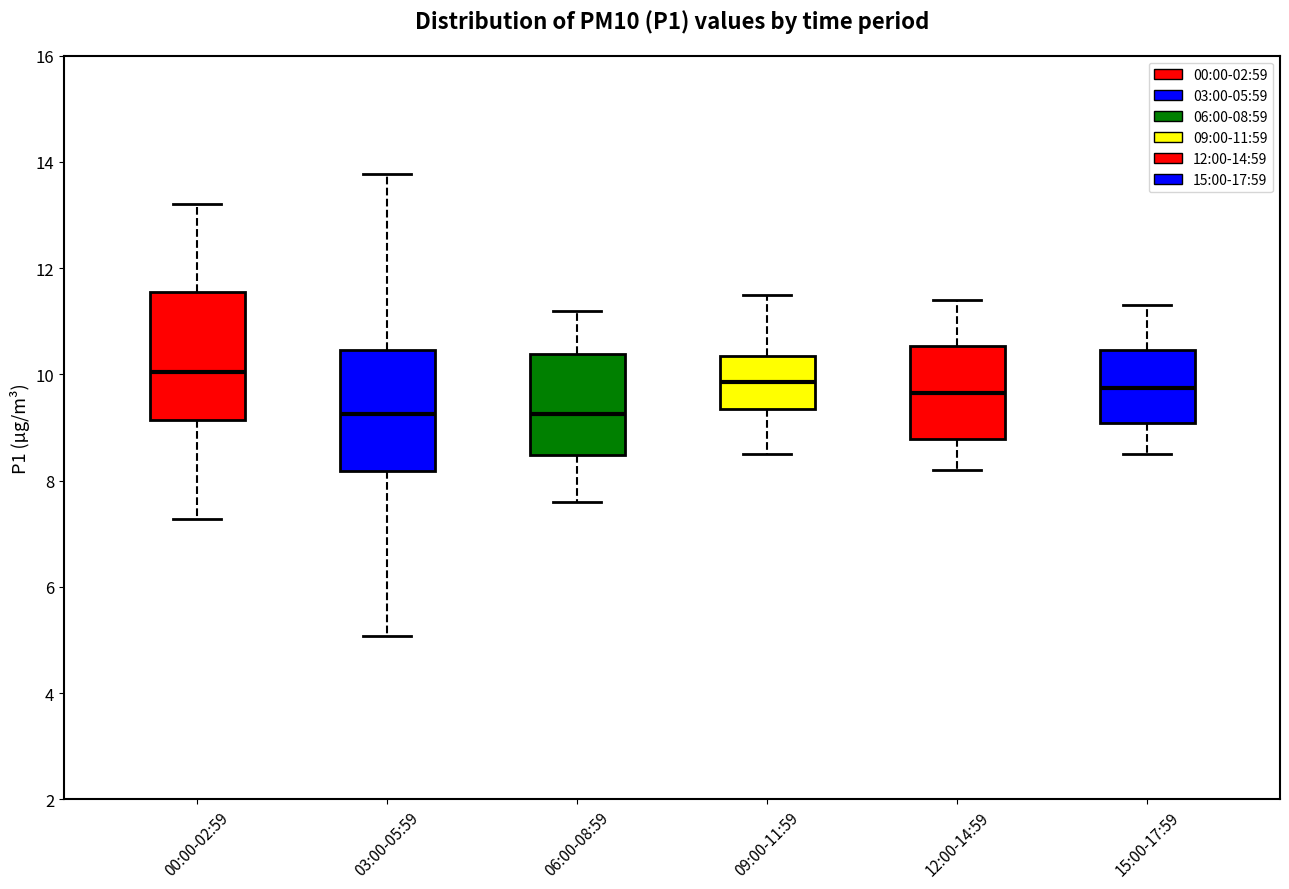

Reading left to right, transcribe this box plot: for each box, give where its median line is, the range the box spans, and where its two whiskers end, as read against the y-axis. The values are not printed on the chart, so give them approximately, as read against the axis.

00:00-02:59: median 10.0, box 9.2 to 11.6, whiskers 7.2 to 13.2
03:00-05:59: median 9.2, box 8.2 to 10.4, whiskers 5.0 to 13.8
06:00-08:59: median 9.2, box 8.4 to 10.4, whiskers 7.6 to 11.2
09:00-11:59: median 9.8, box 9.4 to 10.4, whiskers 8.6 to 11.6
12:00-14:59: median 9.6, box 8.8 to 10.6, whiskers 8.2 to 11.4
15:00-17:59: median 9.8, box 9.0 to 10.4, whiskers 8.6 to 11.4